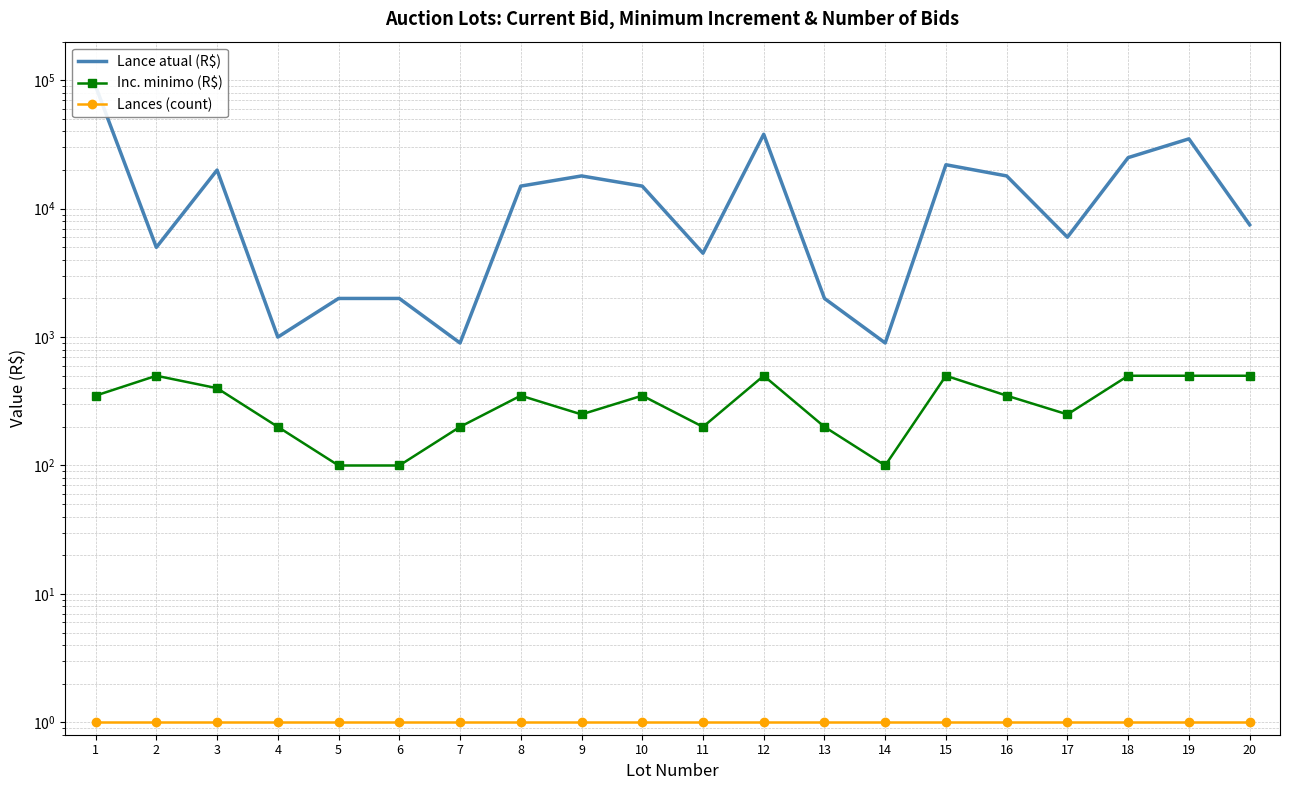

What is the difference between the maximum and minimum values in the Lance atual (R$) series?

89100